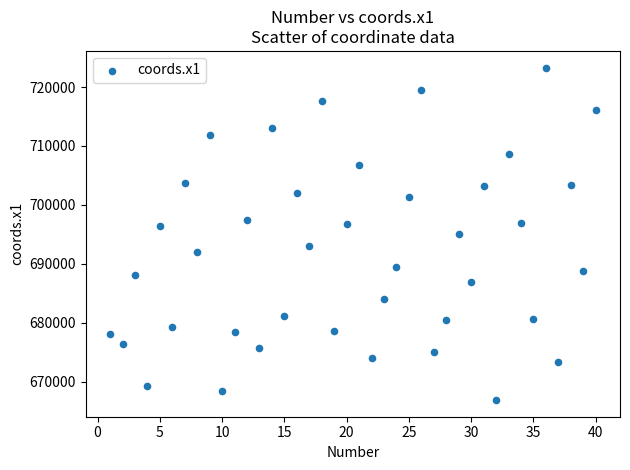

What is the range of Y values (max minus min)?

56417.0